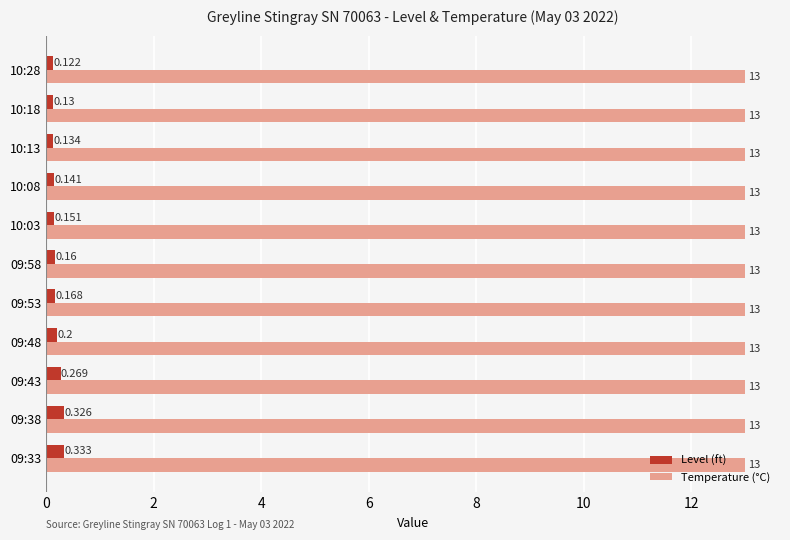

Which series has the largest total across all categories?

Temperature (°C)